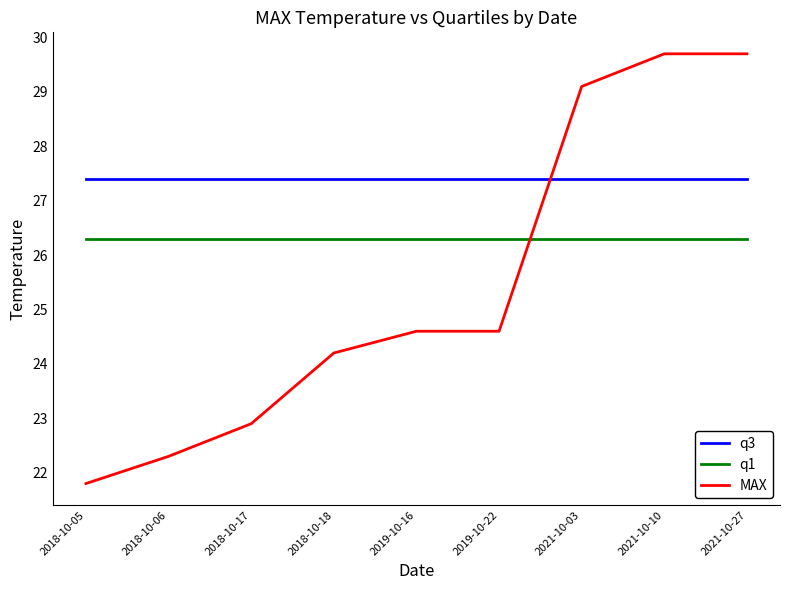

Rank the series at 2021-10-27 from highest to lowest value.

MAX, q3, q1